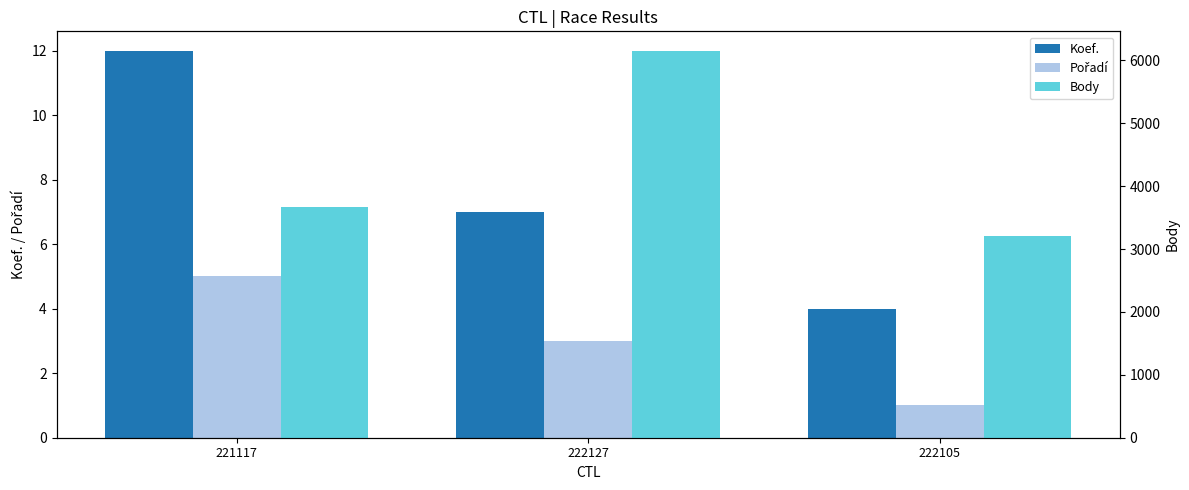

Between 221117 and 222105, which is larger?

221117